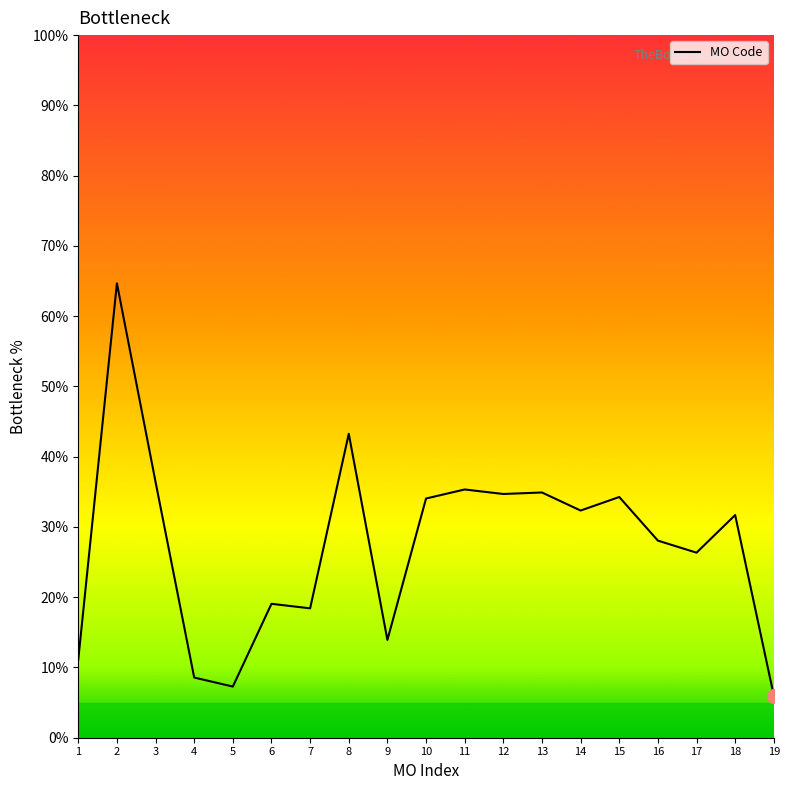

What is the difference between the values at 15 and 1?

23.1